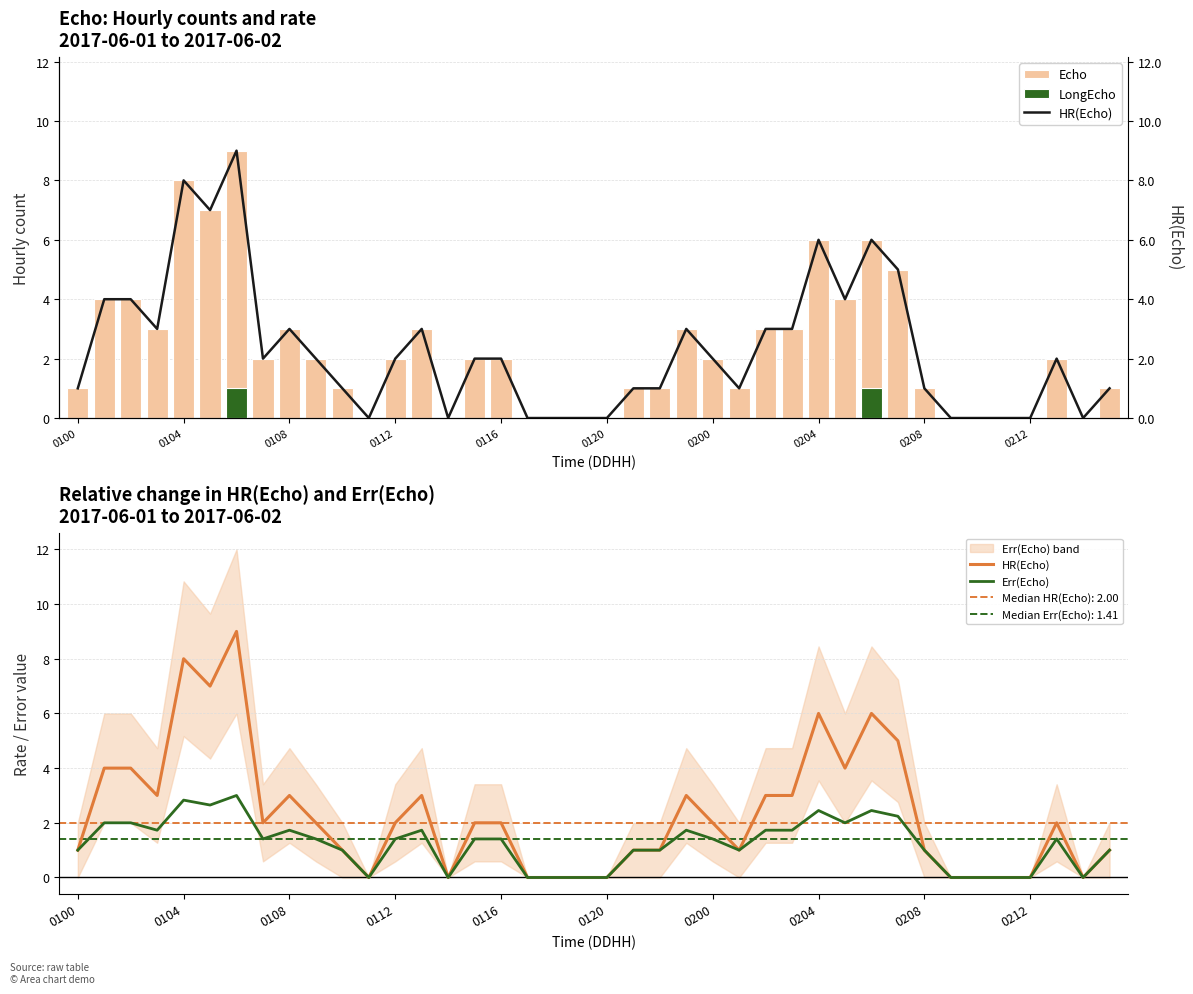

At how many categories does at least one series exceed 8?

1